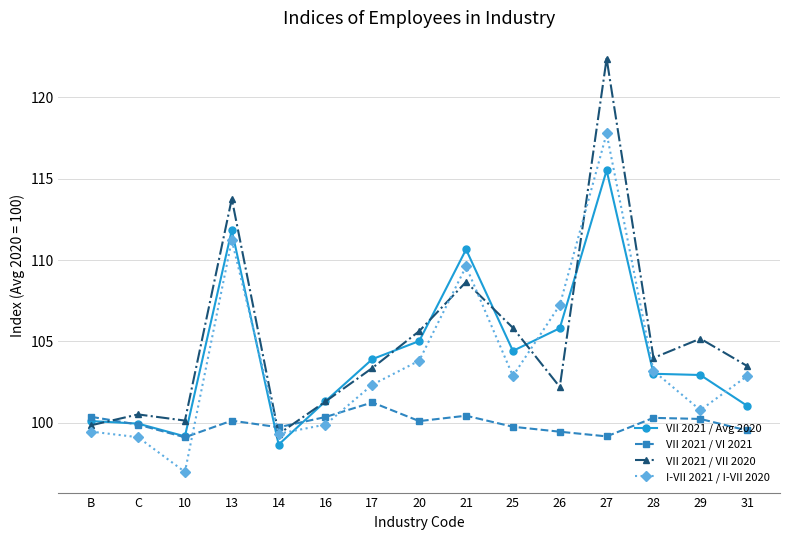

What is the difference between the second highest and second lowest values in the VII 2021 / VI 2021 series?

1.3